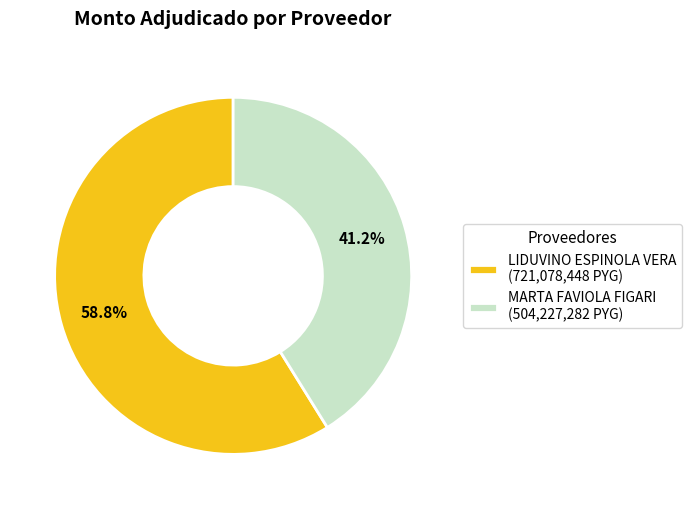

What percentage is the LIDUVINO ESPINOLA VERA slice, to the nearest percent?

59%